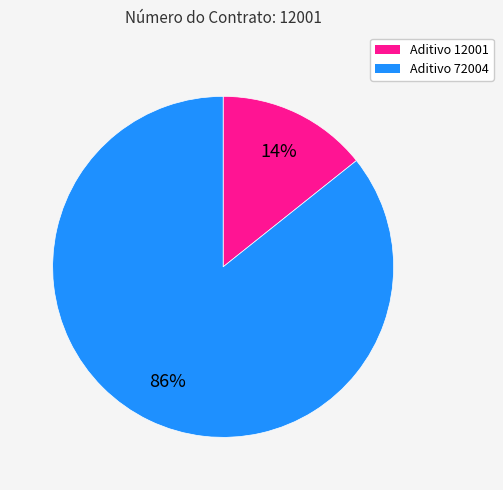

How many slices are in this pie chart?

2